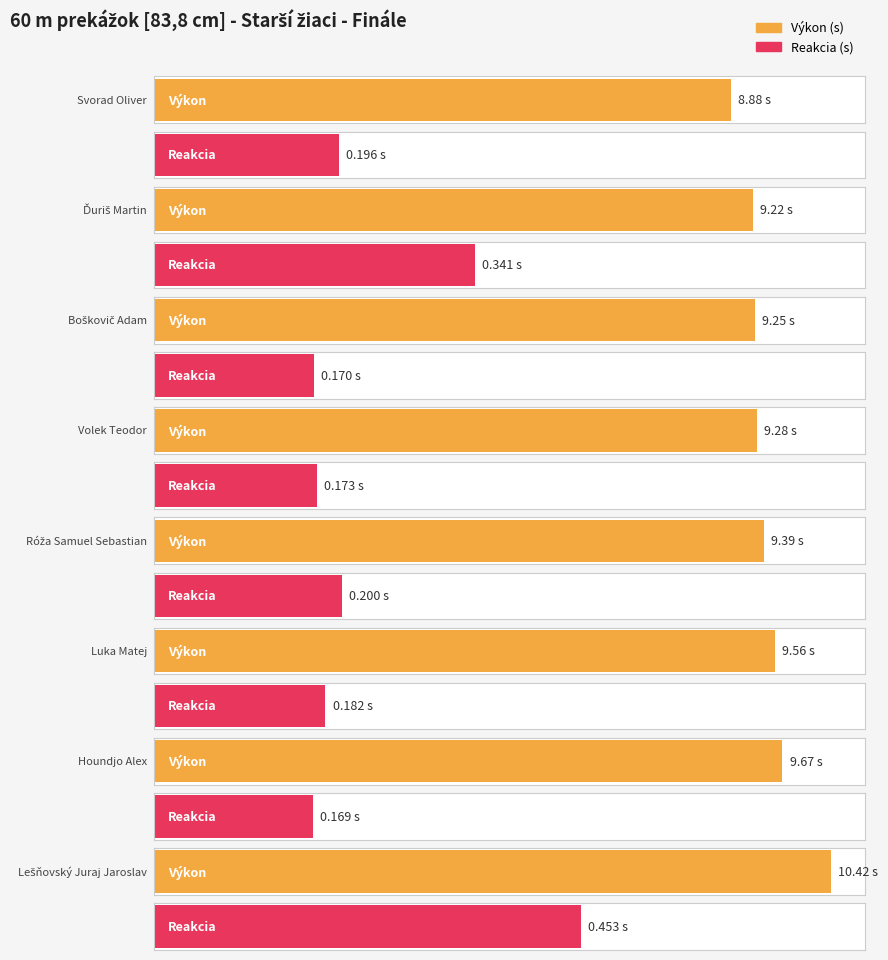

What is the sum of all Reakcie values?

1.9